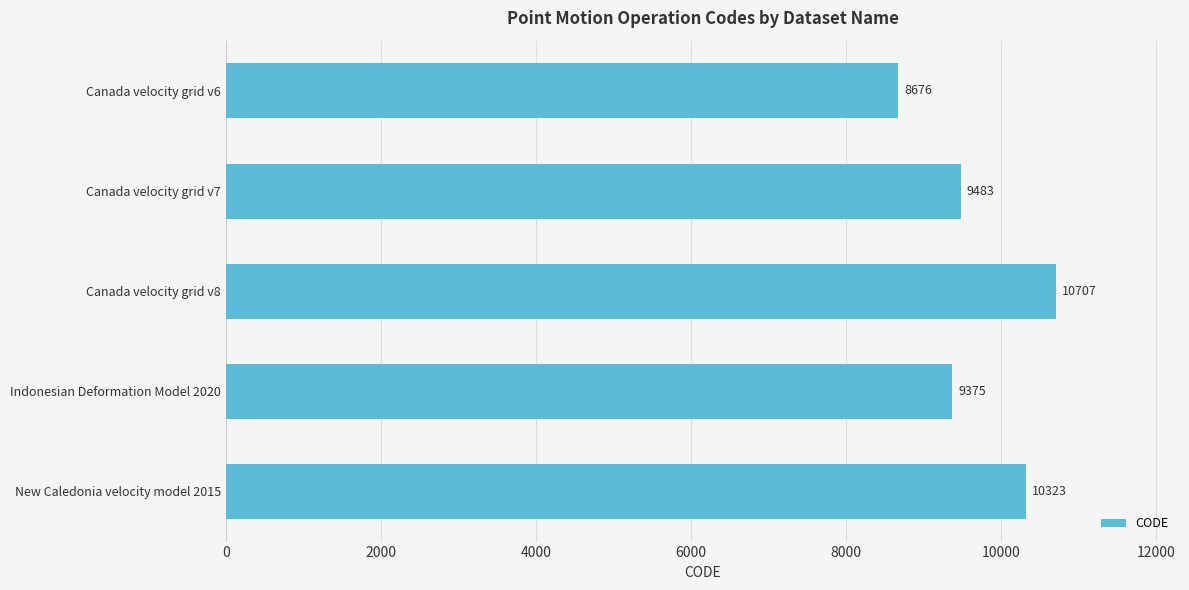

Which label corresponds to the largest value in the chart?

Canada velocity grid v8